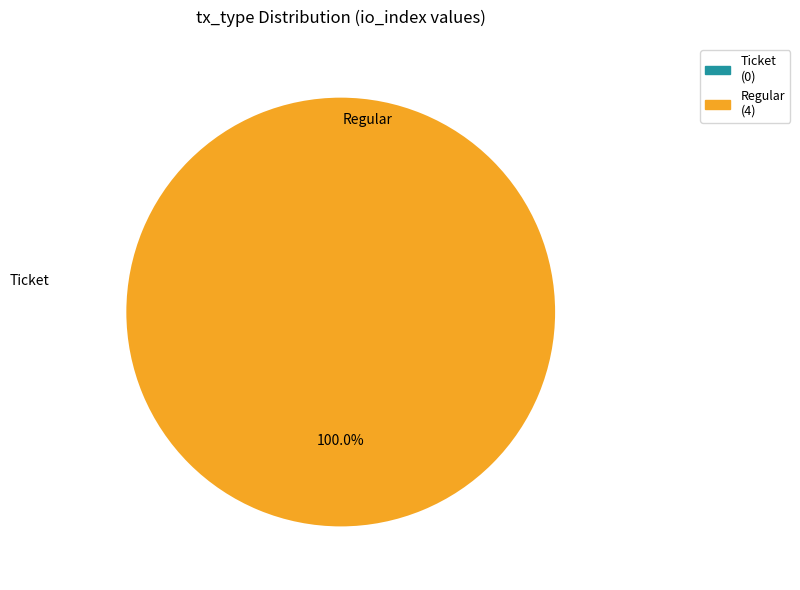

Is there any slice that represents more than half of the pie?

Yes